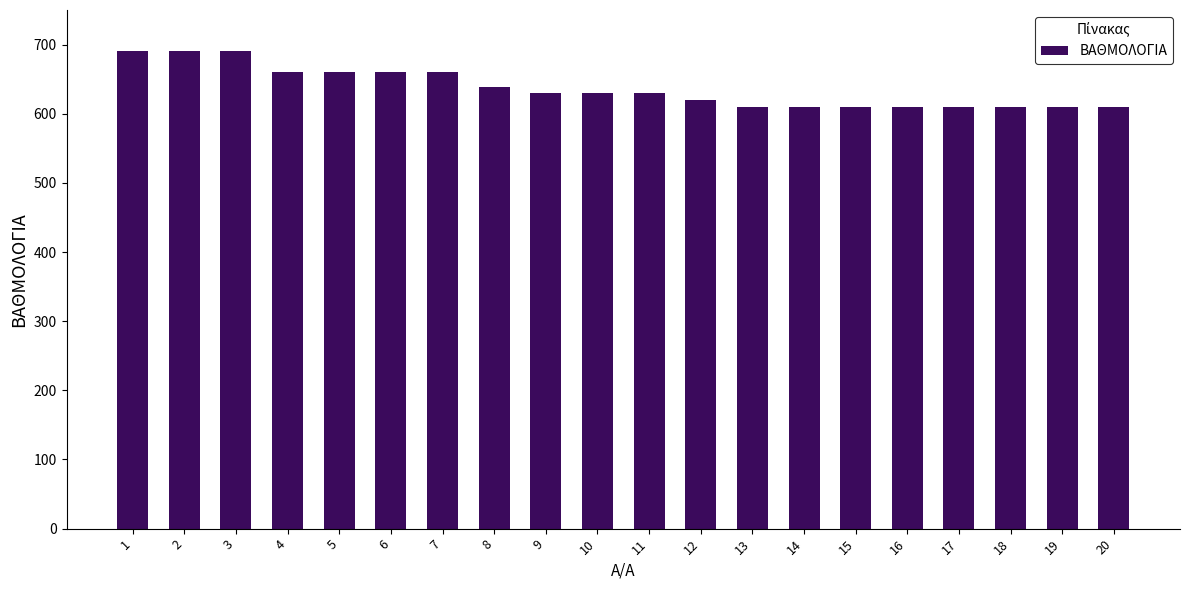

What is the value of the 3rd bar from the left?

690